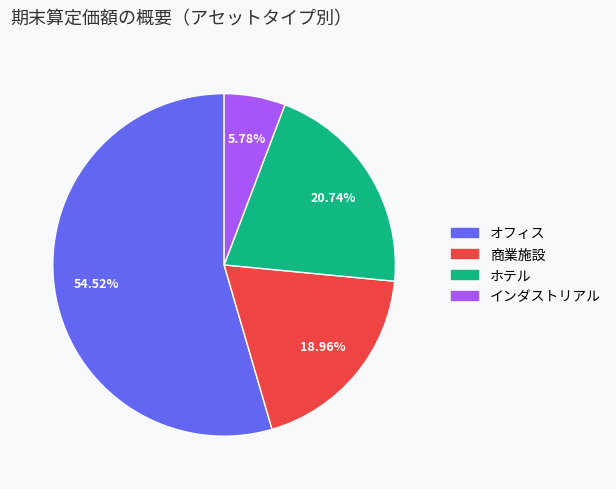

What is the total percentage of 商業施設 and ホテル?

39.7%